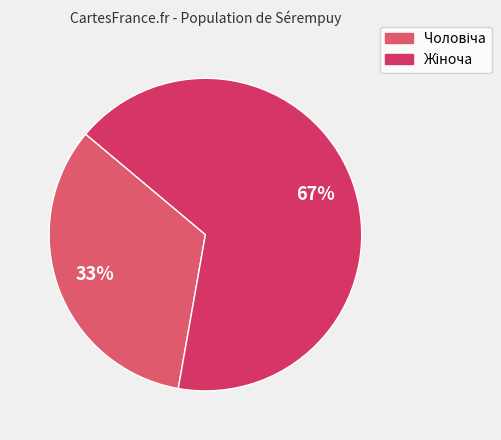

How many slices are in this pie chart?

2